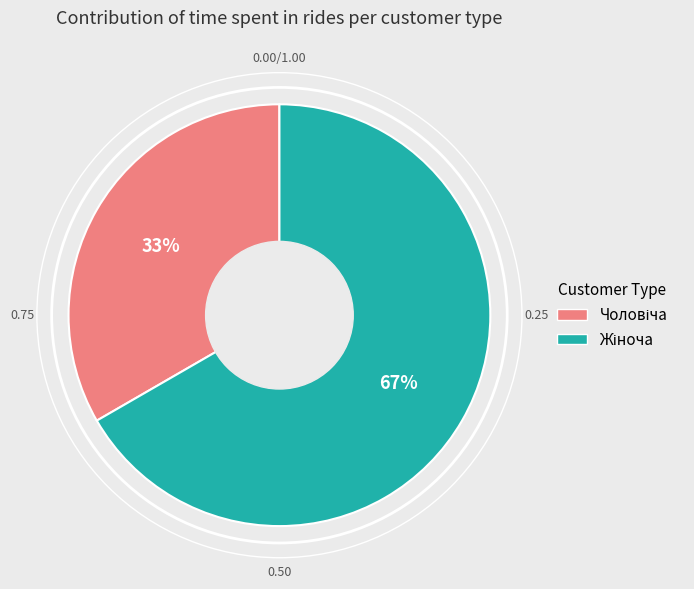

To the nearest percent, what is the average slice percentage?

50%